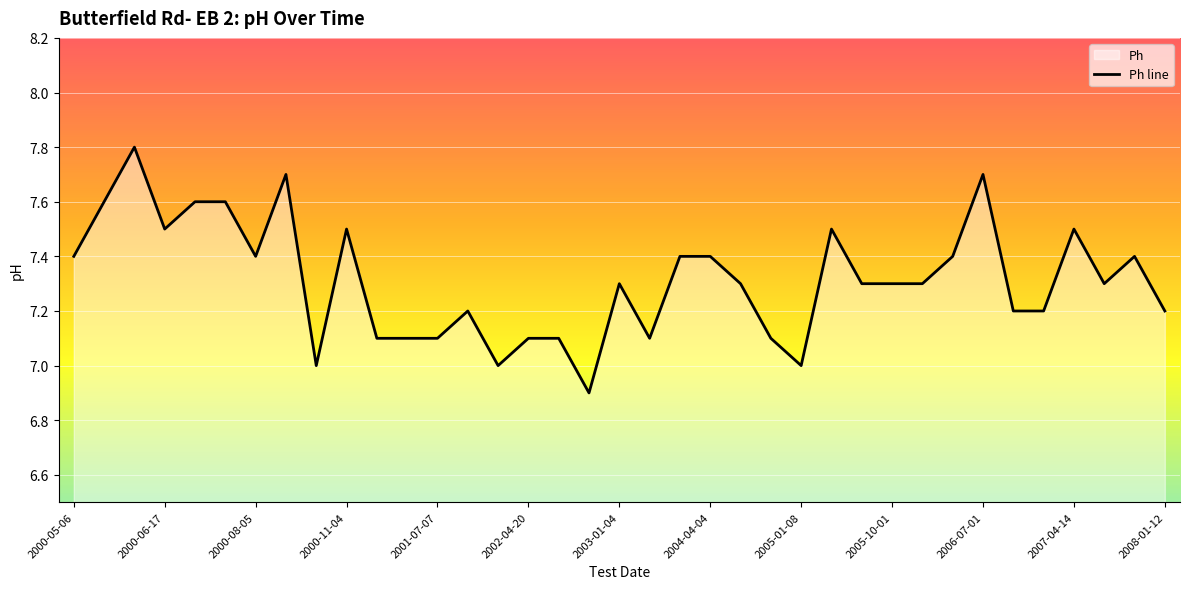

What is the sum of the values at 2000-05-13 and 2005-01-08?

14.6